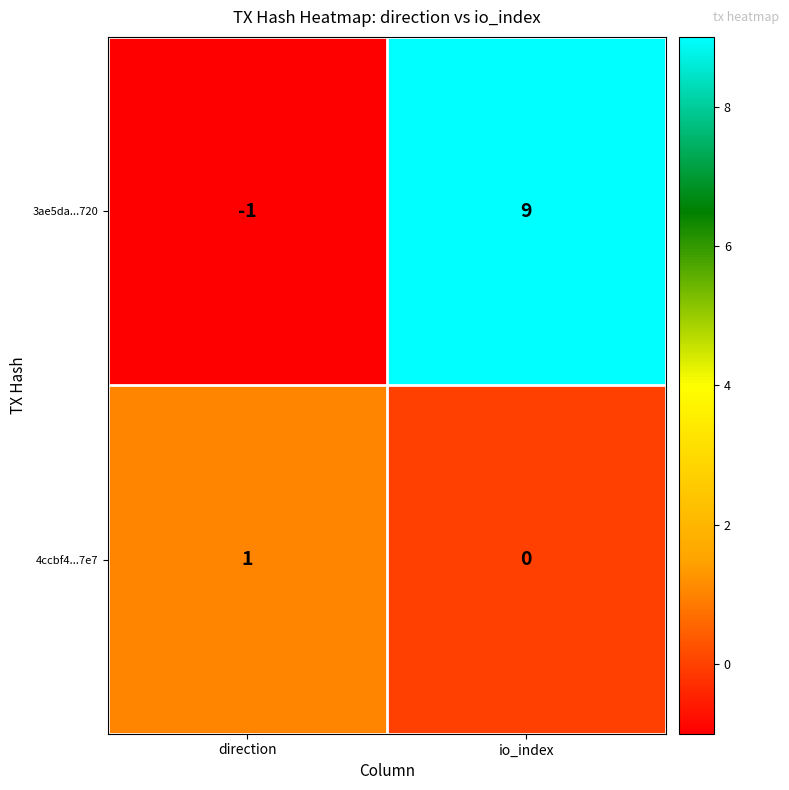

The 3ae5da...720 series shows 0 at direction. True or false?

False